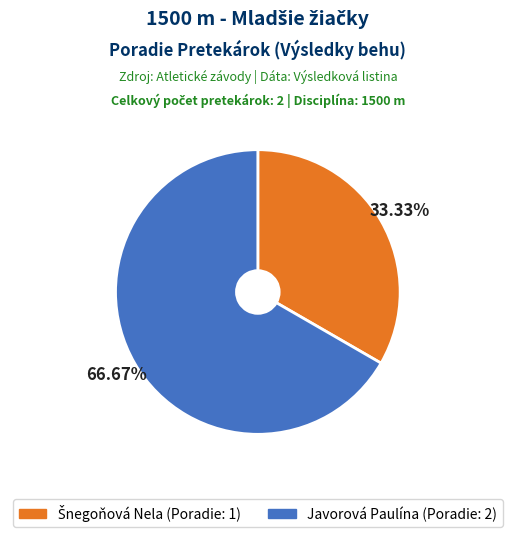

Does Javorová Paulína represent more than half of the total?

Yes